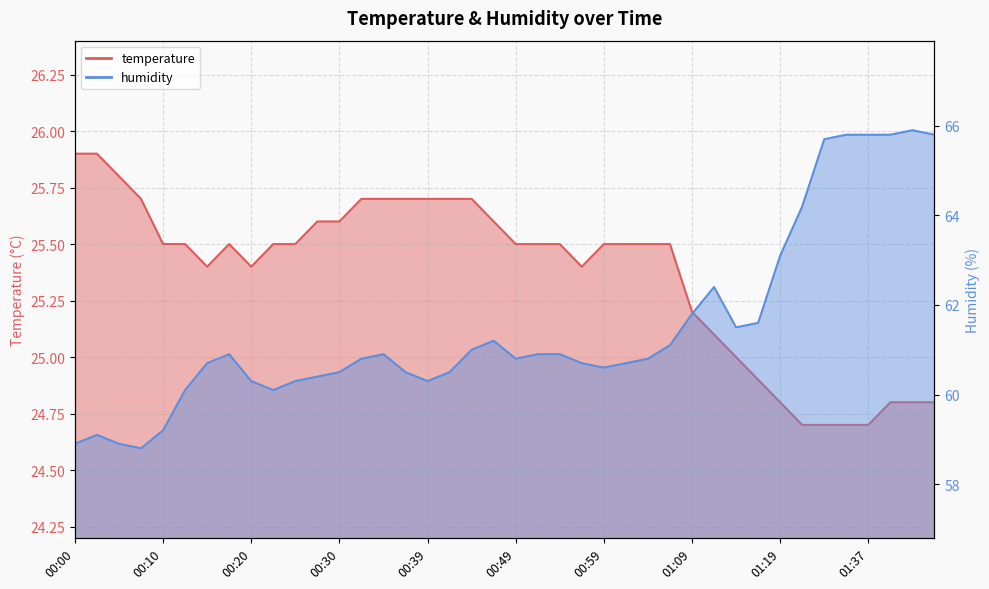

True or false: temperature and humidity cross at least once.

False